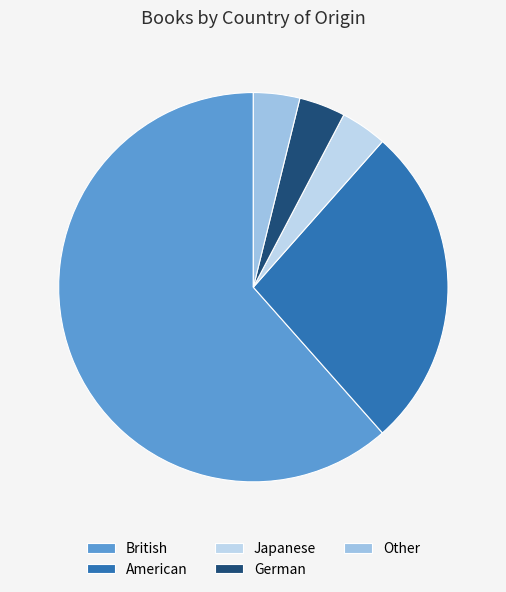

To the nearest percent, what percentage of the pie is Other?

4%